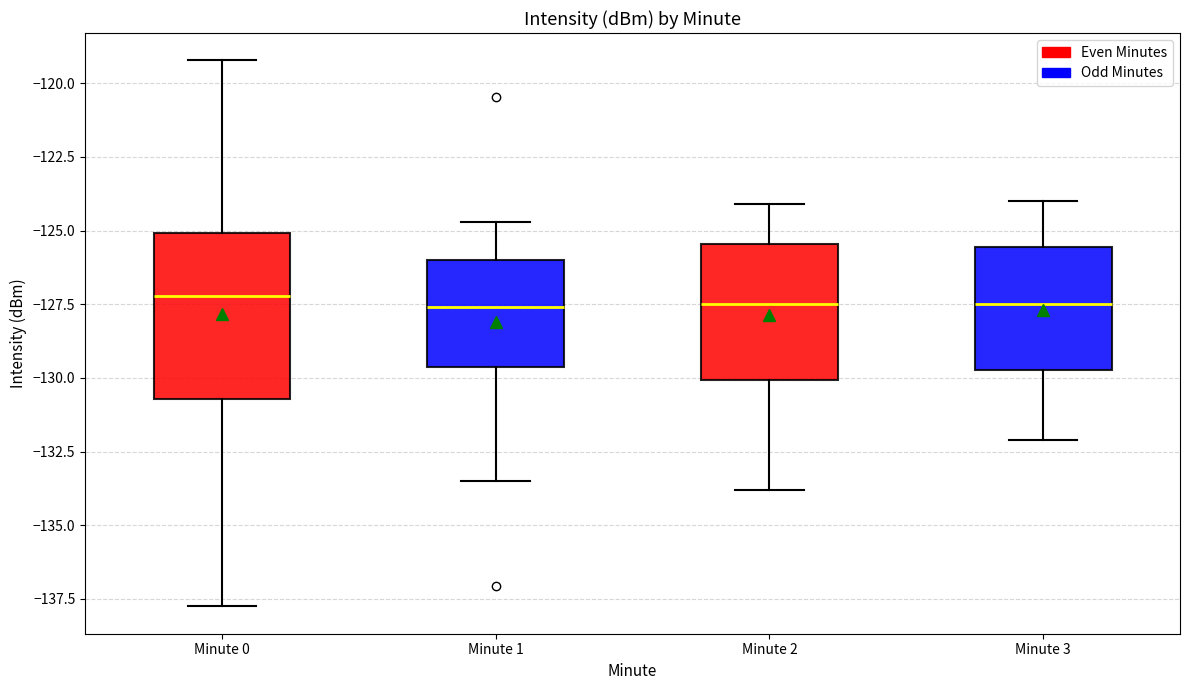

Reading left to right, read every box against the y-axis: the position of its median line, the range the box covers, and the ends of its whiskers. The values are not printed on the chart, so give them approximately, as read against the axis.

Minute 0: median -127.0, box -130.5 to -125.0, whiskers -138.0 to -119.0
Minute 1: median -127.5, box -129.5 to -126.0, whiskers -133.5 to -124.5
Minute 2: median -127.5, box -130.0 to -125.5, whiskers -134.0 to -124.0
Minute 3: median -127.5, box -129.5 to -125.5, whiskers -132.0 to -124.0